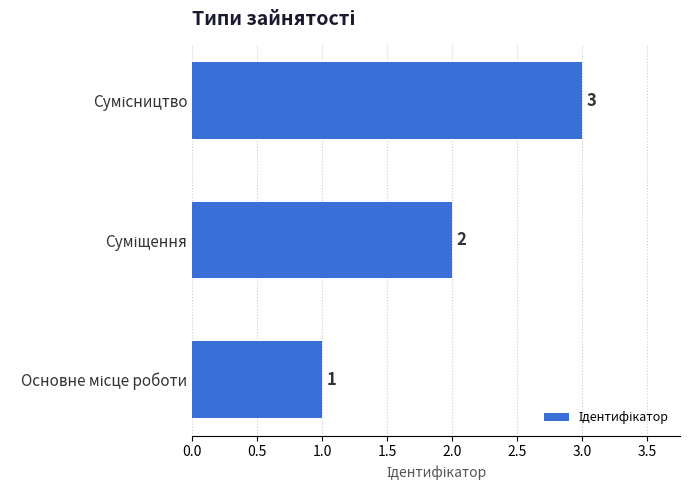

Count the values in the range 1 to 3.

3